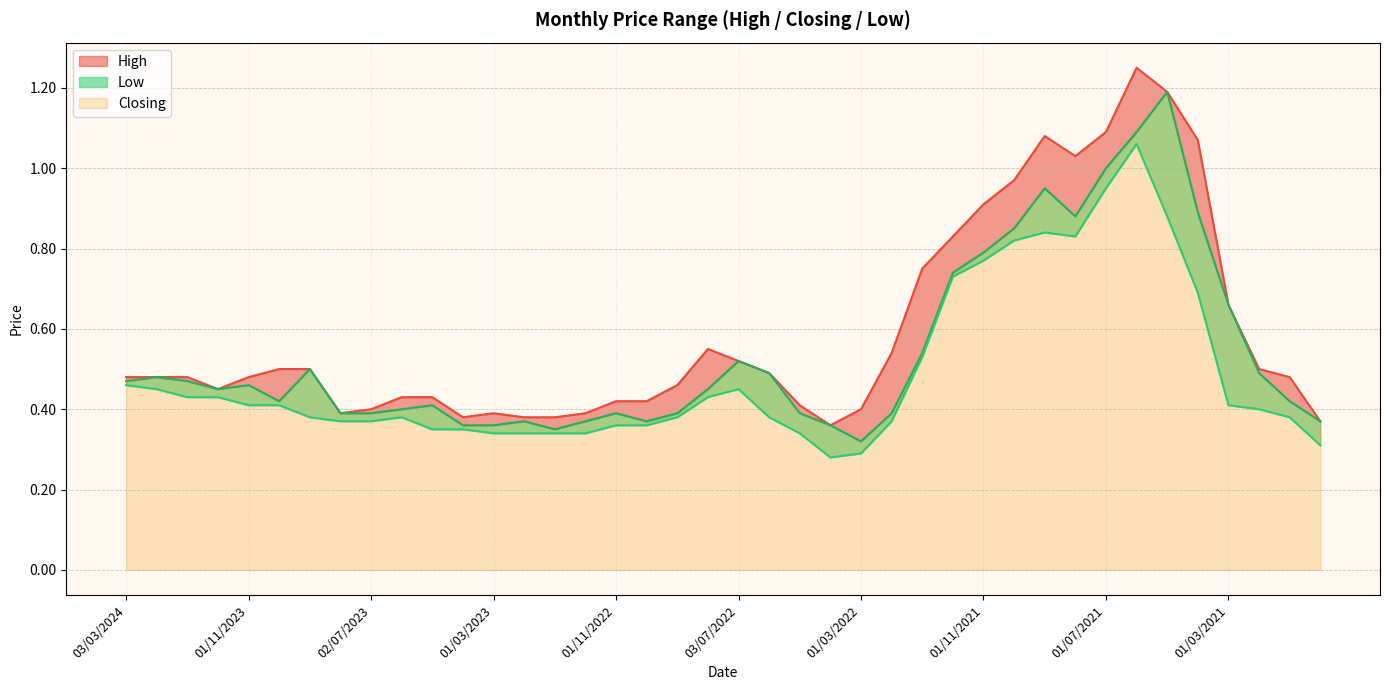

What is the smallest value displayed?

0.3